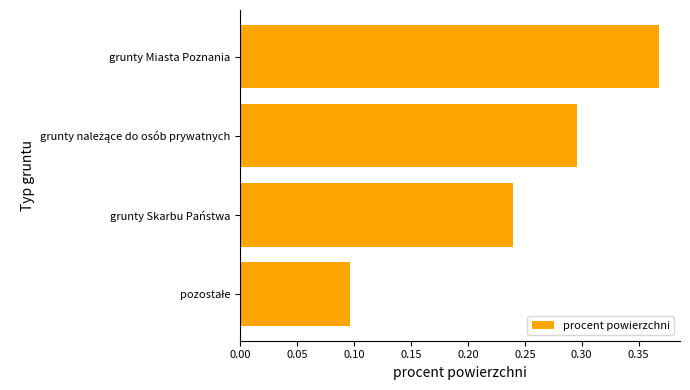

What is the sum of all values?

1.0